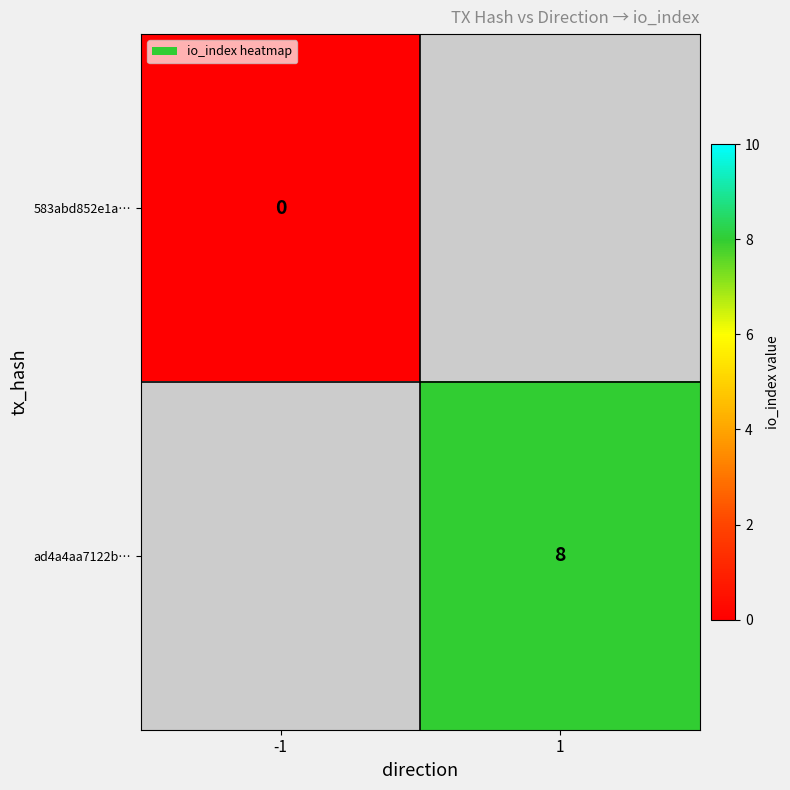

True or false: ad4a4aa7122b… has a value of 13.8 at 1.

False